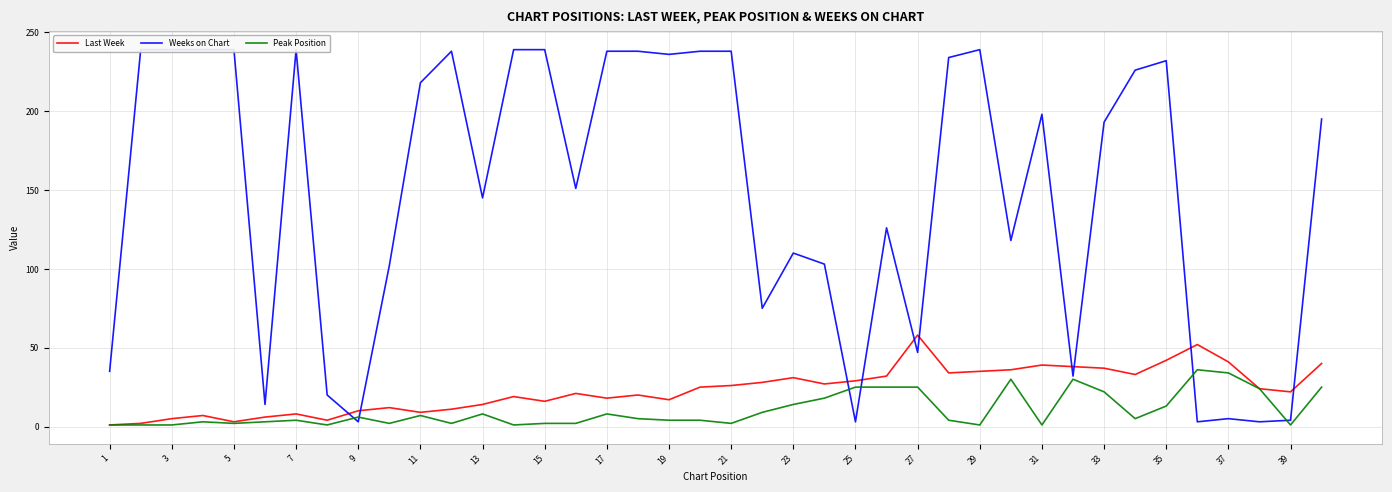

True or false: Last Week has a value of 22 at 39.

True